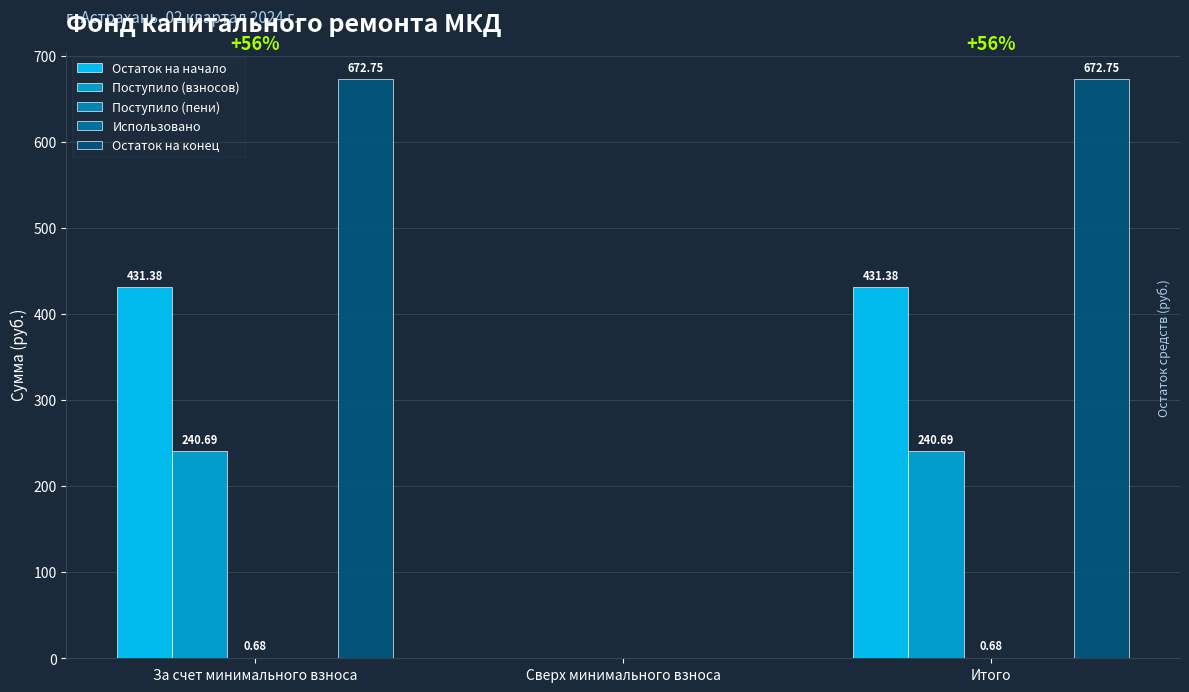

How many groups of bars are there?

3